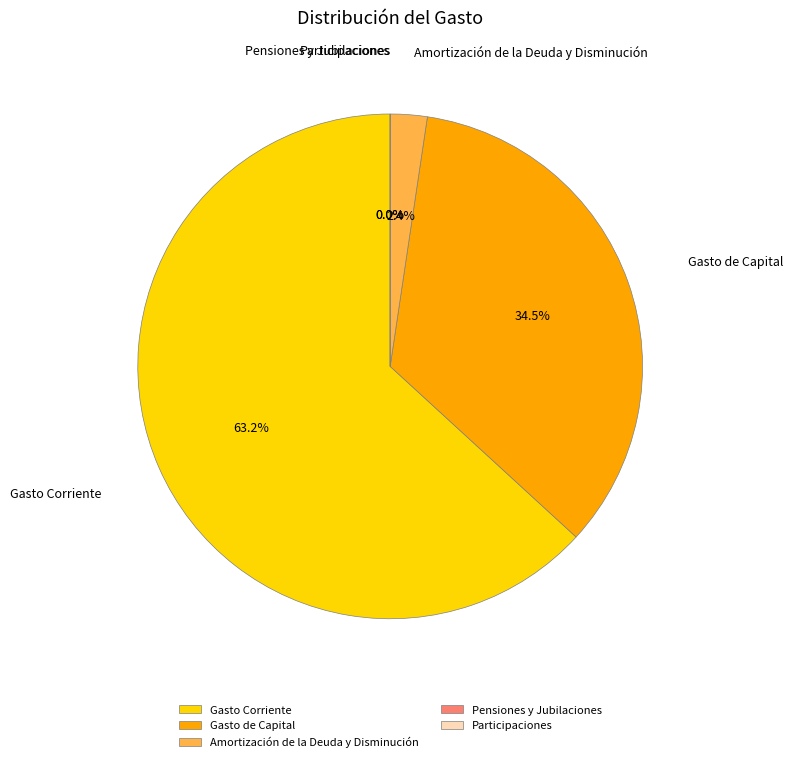

True or false: Gasto de Capital accounts for 34% of the total.

True